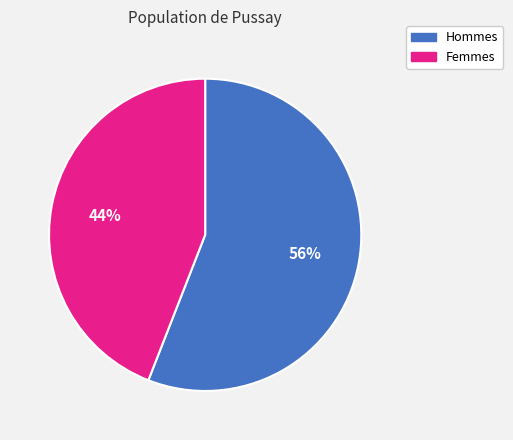

To the nearest percent, what is the average slice percentage?

50%